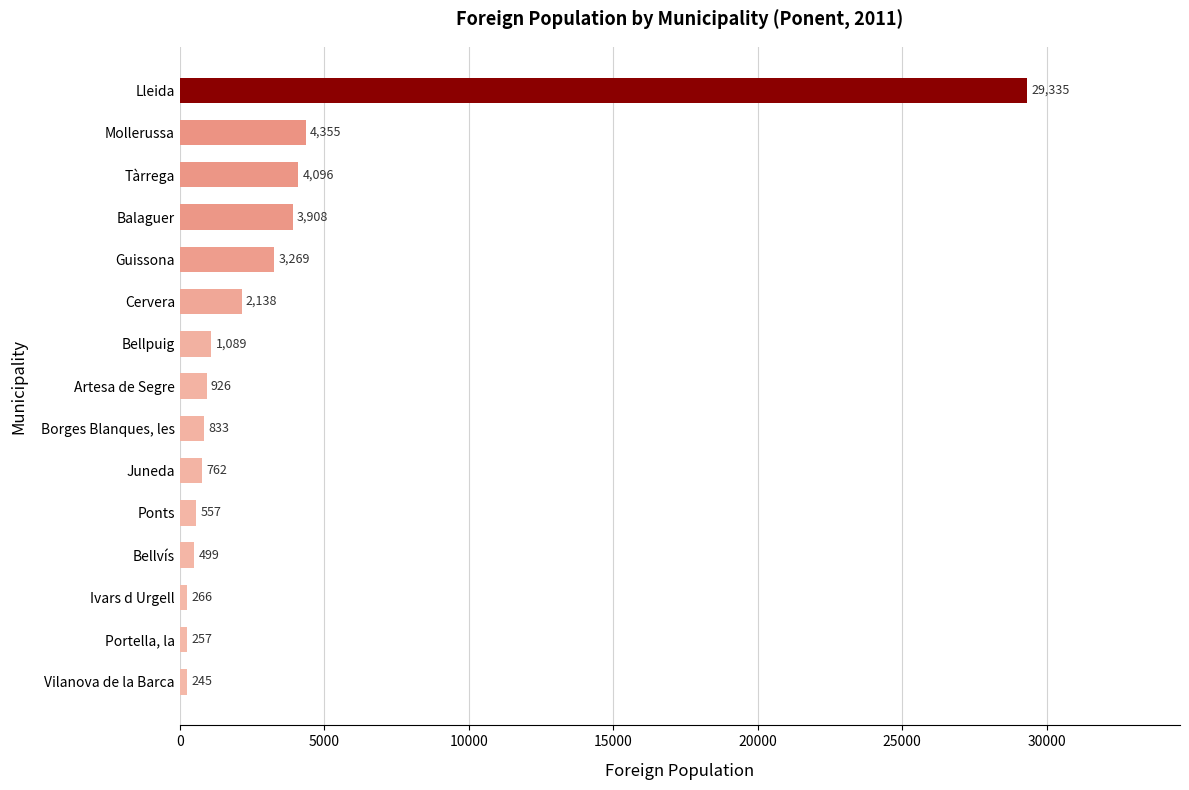

What is the average value?

3502